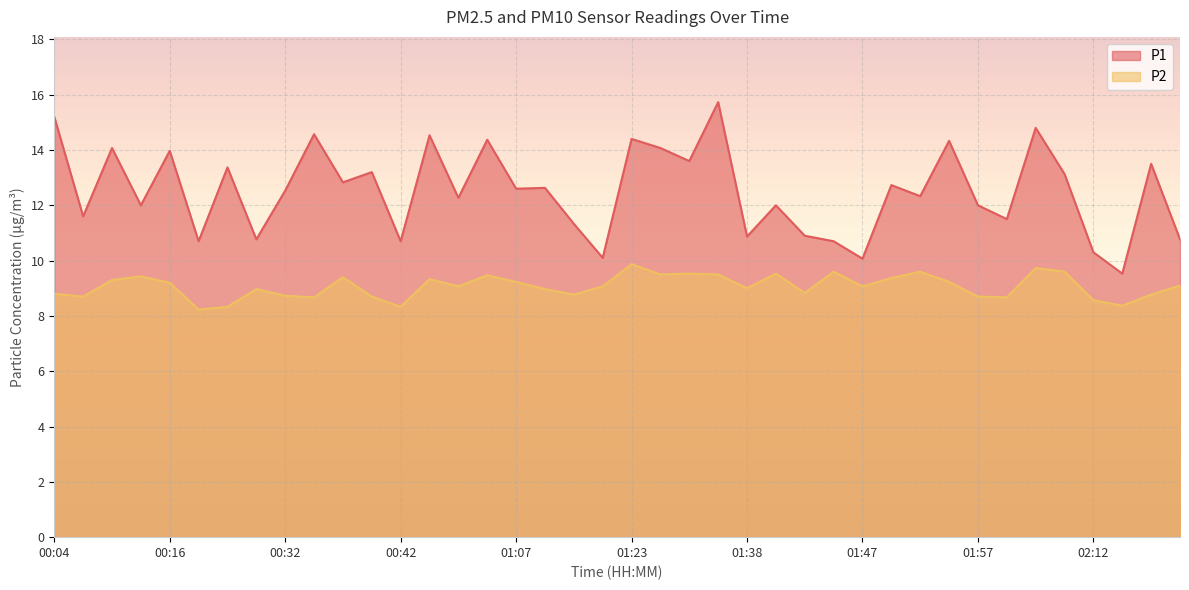

What is the spread (max minus min) of values at 00:11?

2.6